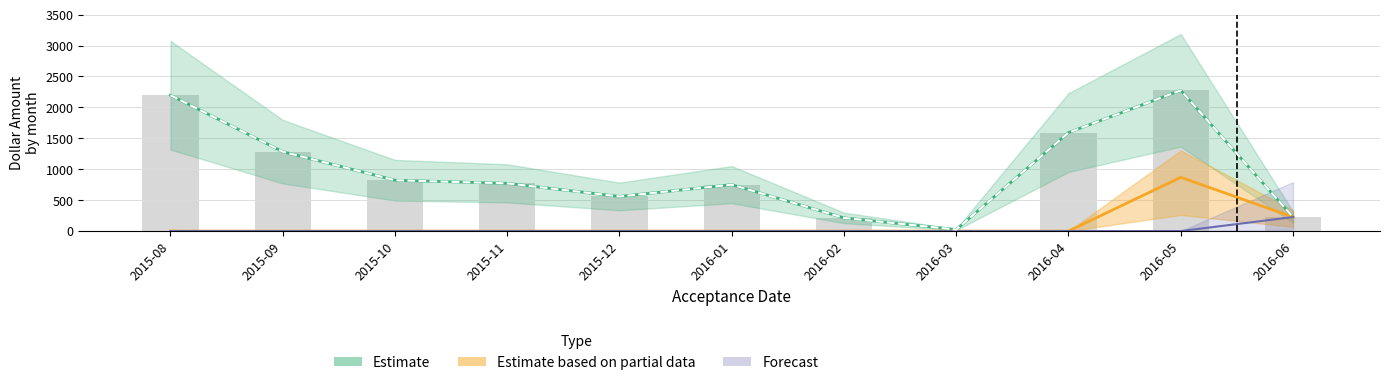

True or false: Estimate based on partial data has a value of 0.0 at 2015-12.

True